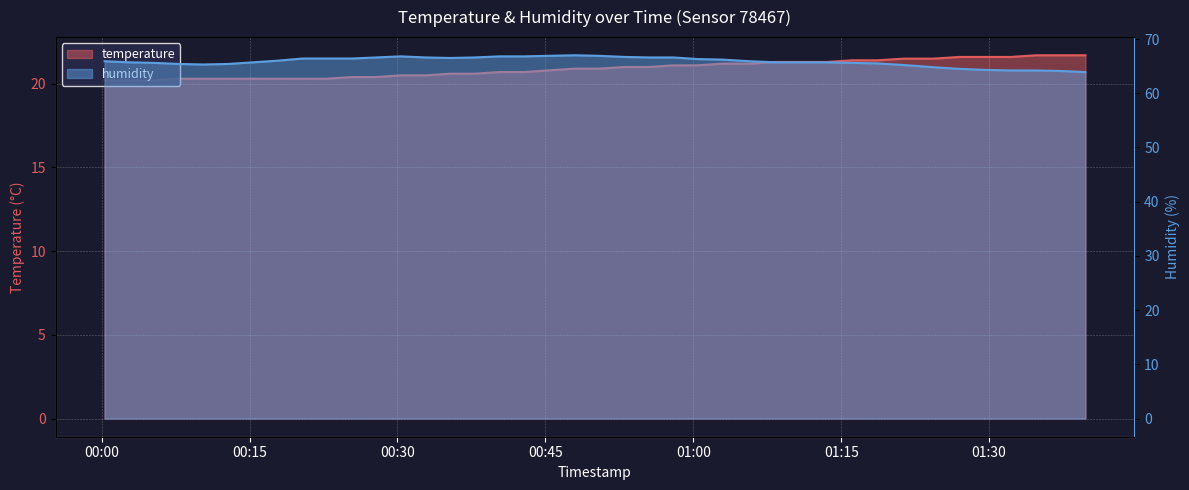

What is the average value of the temperature series?

20.9